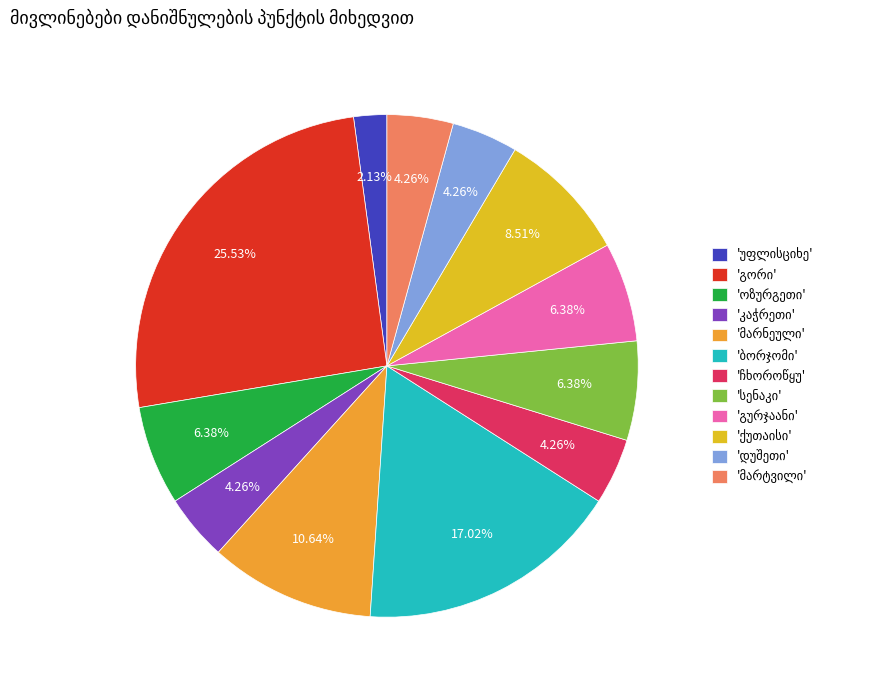

Count the number of slices in the pie.

12